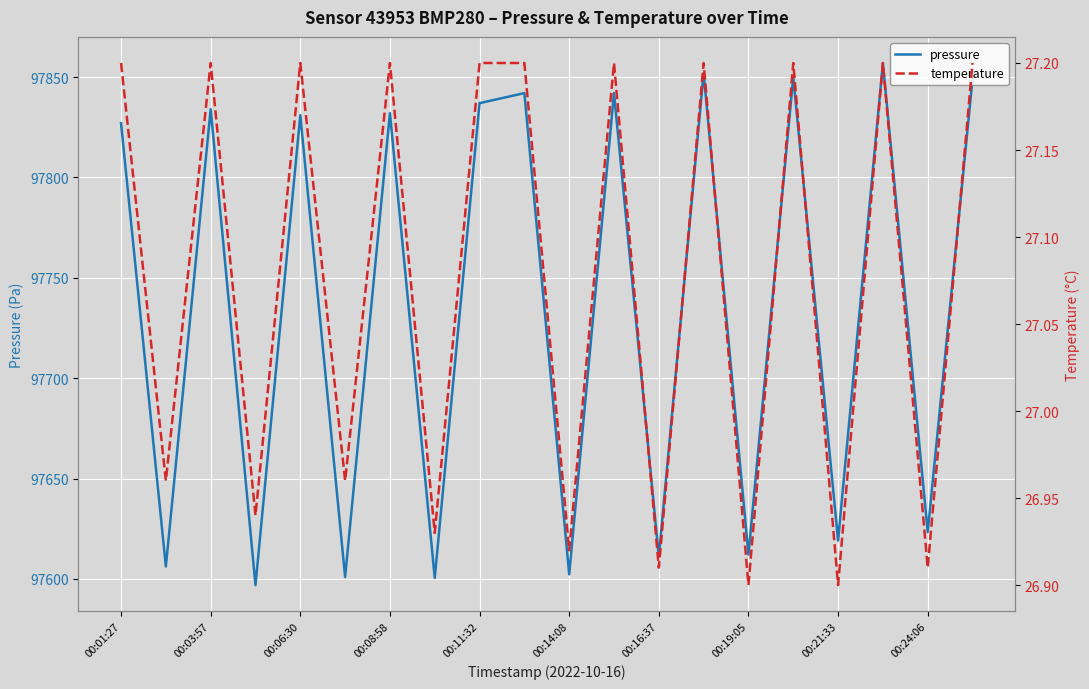

What is the minimum value for pressure?

97596.9